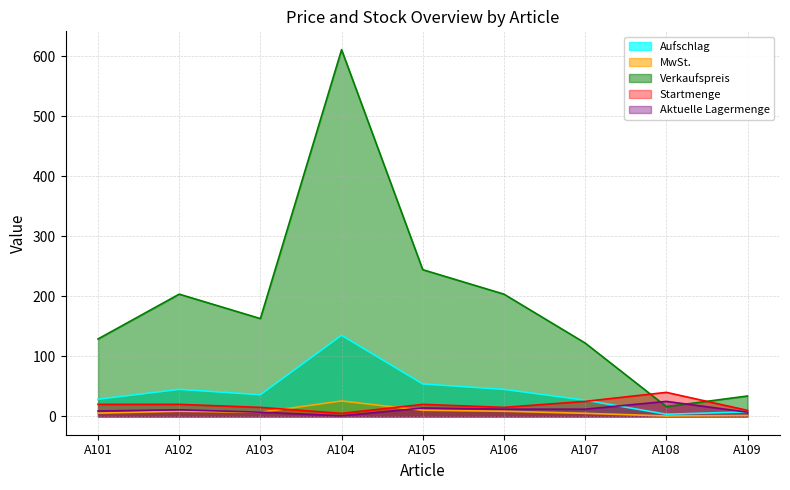

What is the approximate value of MwSt. at A107?

5.1